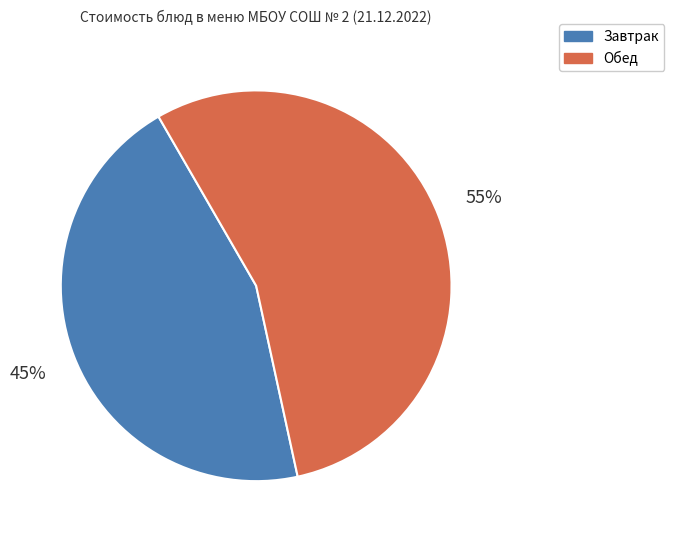

To the nearest percent, what is the average slice percentage?

50%